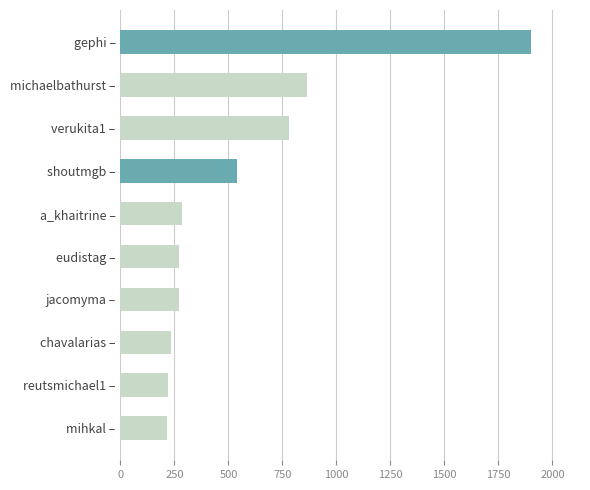

What is the difference between the second highest and second lowest values?

641.5